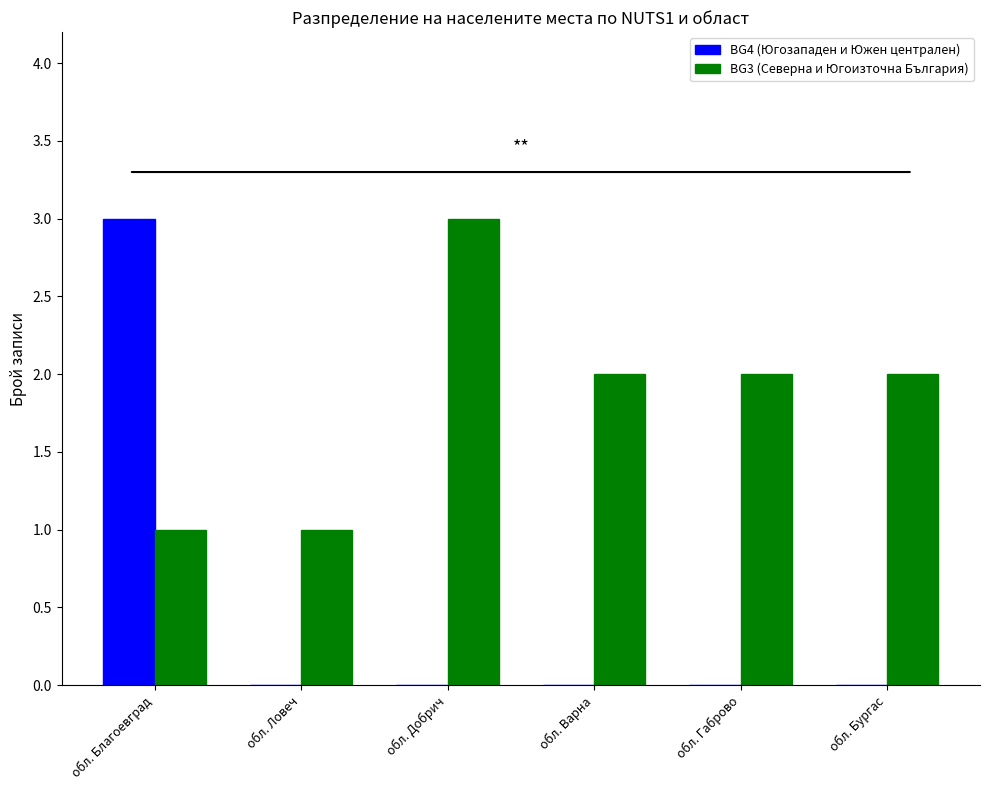

Is the value of BG3 (Северна и Югоизточна България) at обл. Ловеч greater than the value of BG4 (Югозападен и Южен централен) at обл. Благоевград?

No